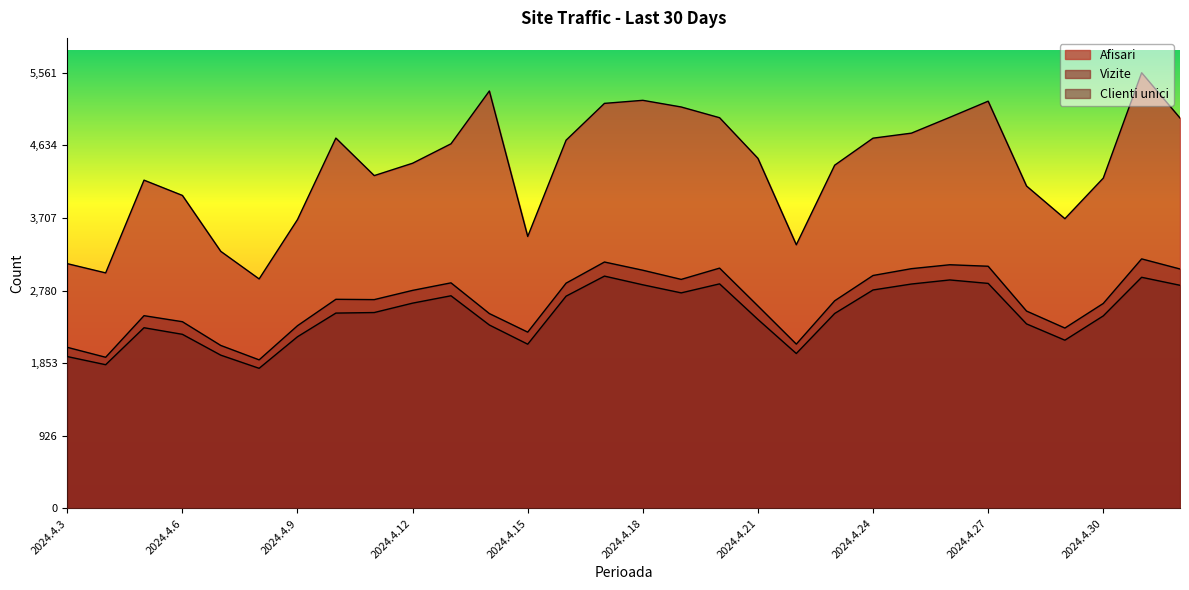

How many distinct data groups are displayed?

3